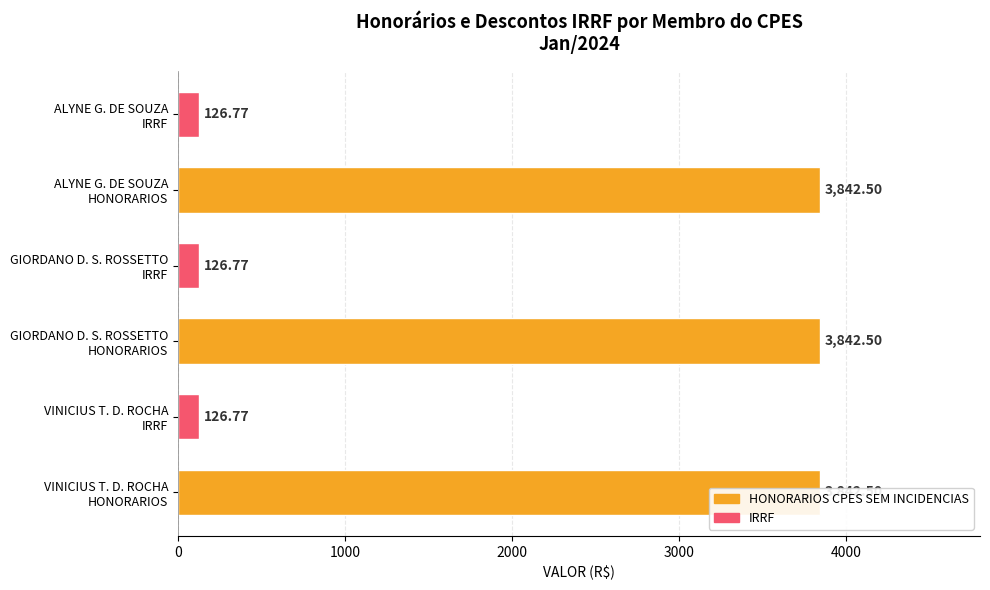

What is the difference between the highest and lowest values at ALYNE GONZAGA DE SOUZA?

3715.7